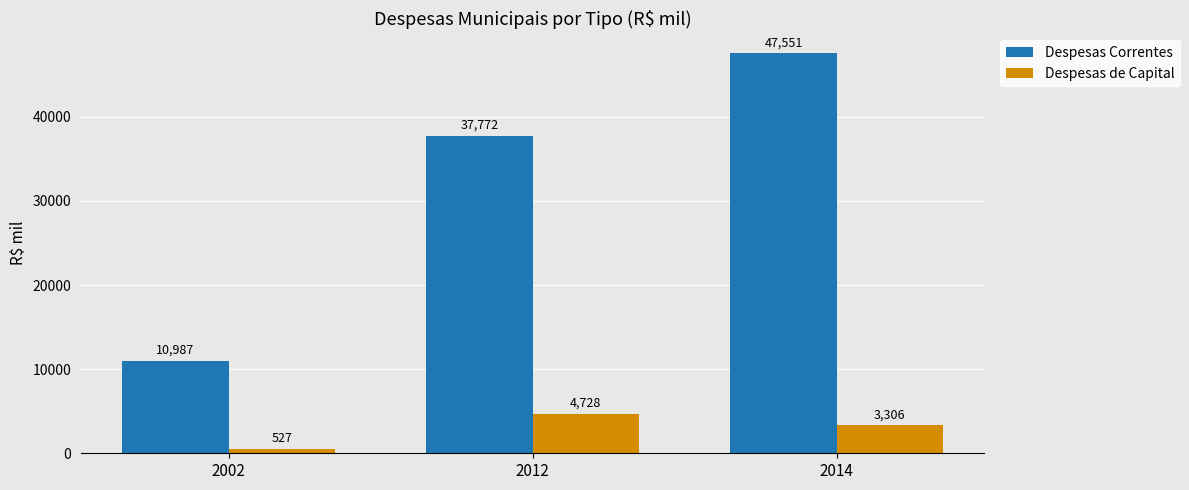

What is the highest value of the Despesas de Capital series?

4728